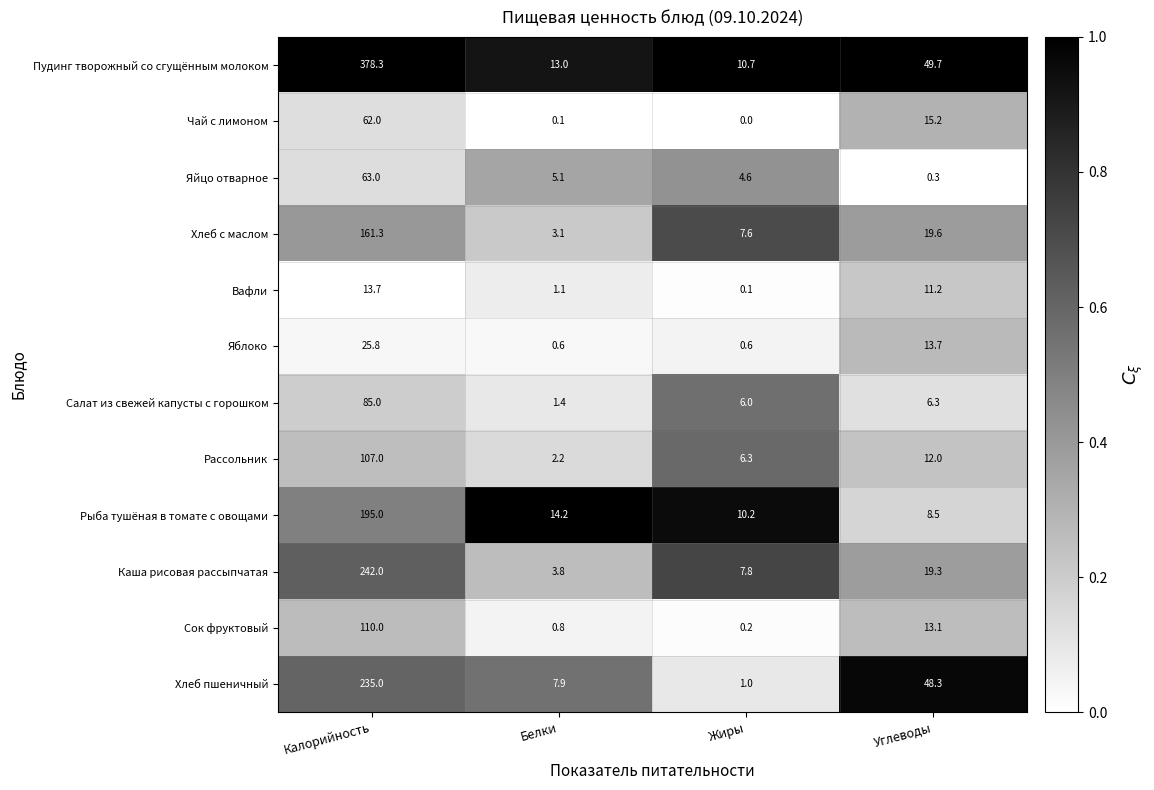

At how many categories does at least one series exceed 0?

4